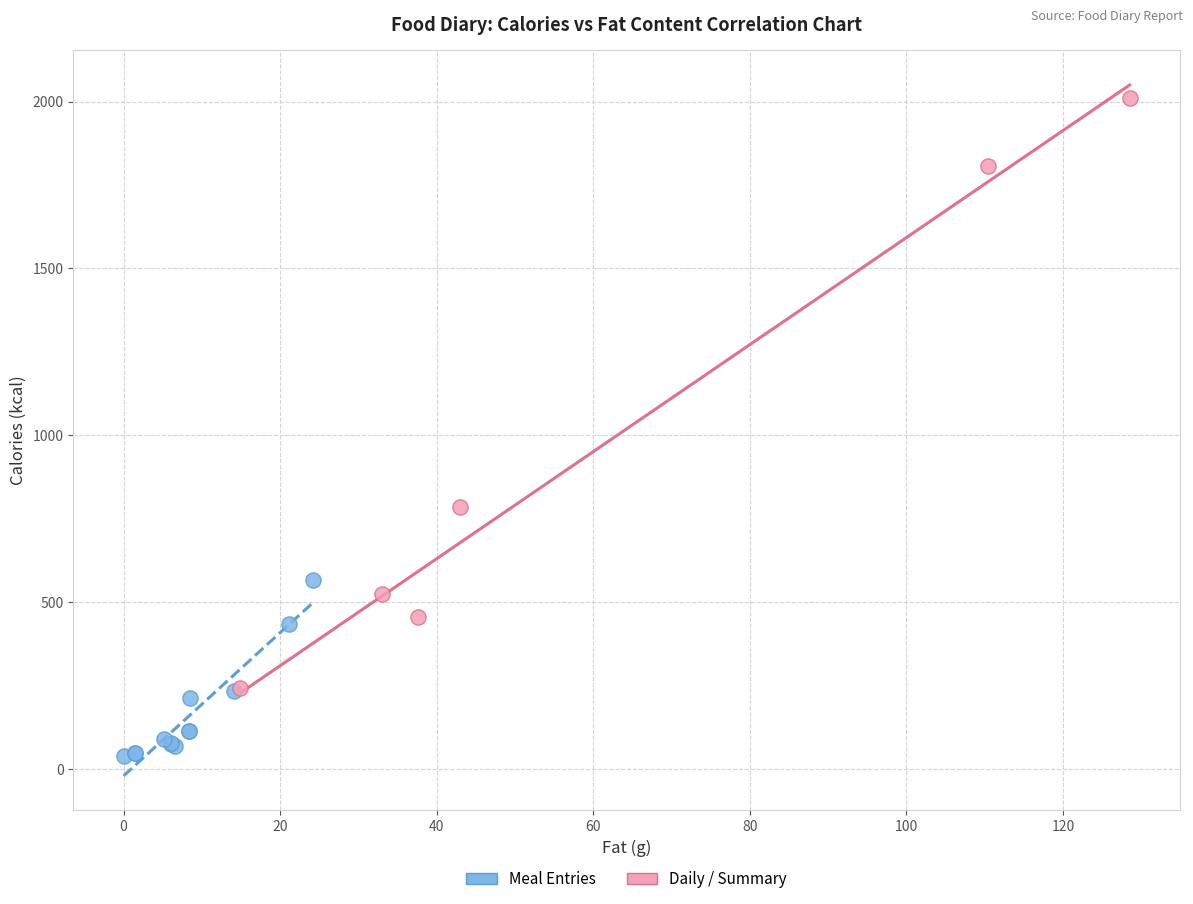

Which series contains the lowest Y value?

Meal Entries